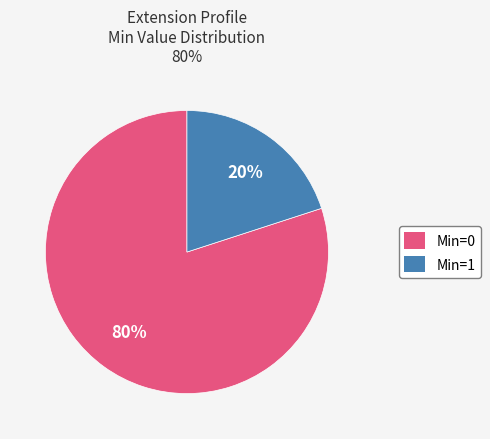

What is the smallest slice in the pie chart?

Min=1